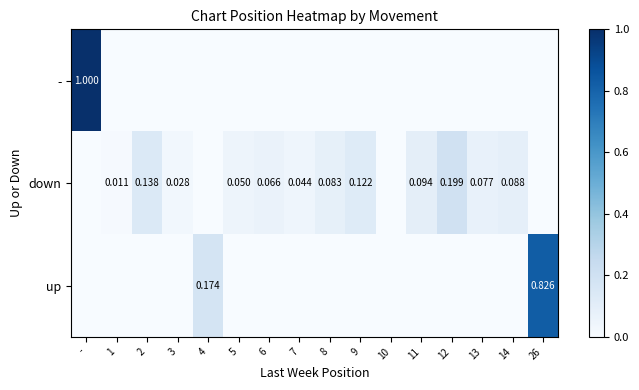

The down series shows 0.1 at 13. True or false?

True